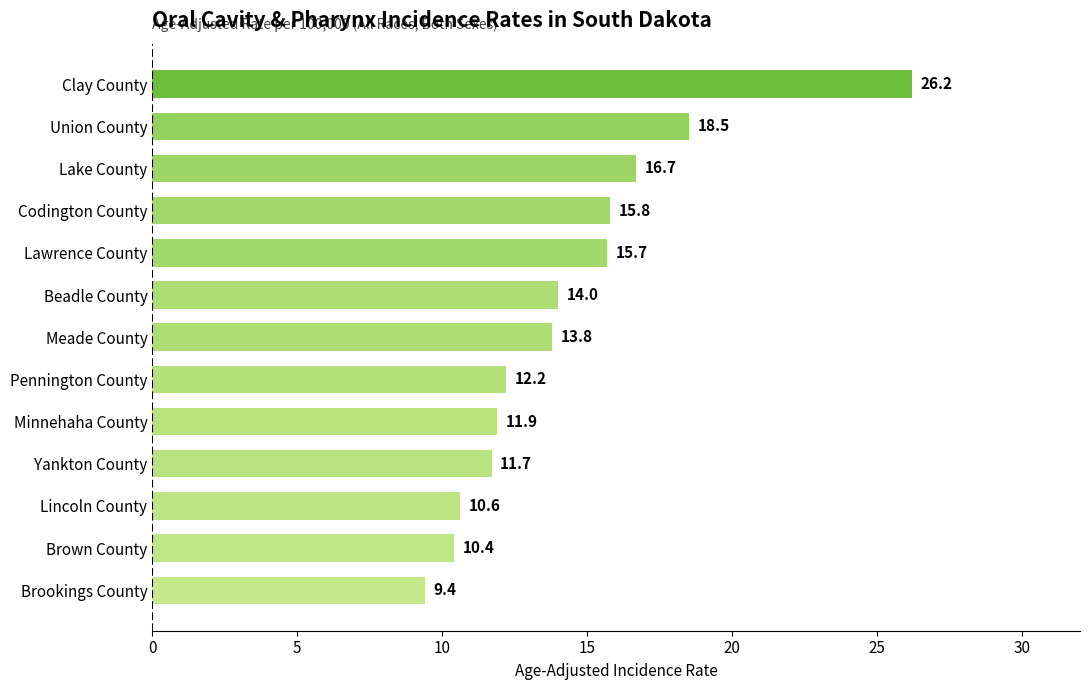

How many data points are less than 13?

6